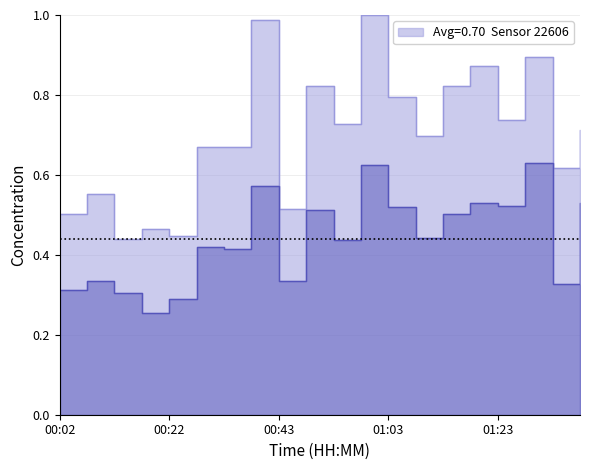

Which has a higher value, 01:08 or 01:13?

01:13